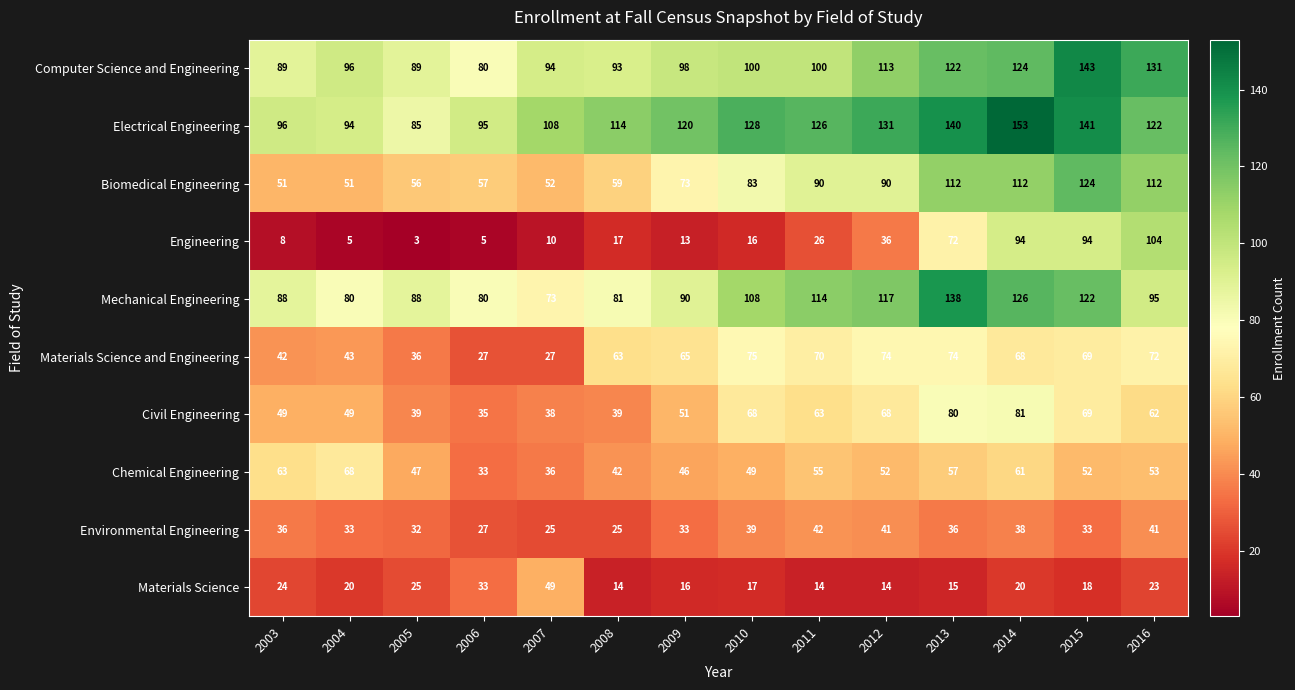

Which series has the largest range (max minus min)?

Engineering